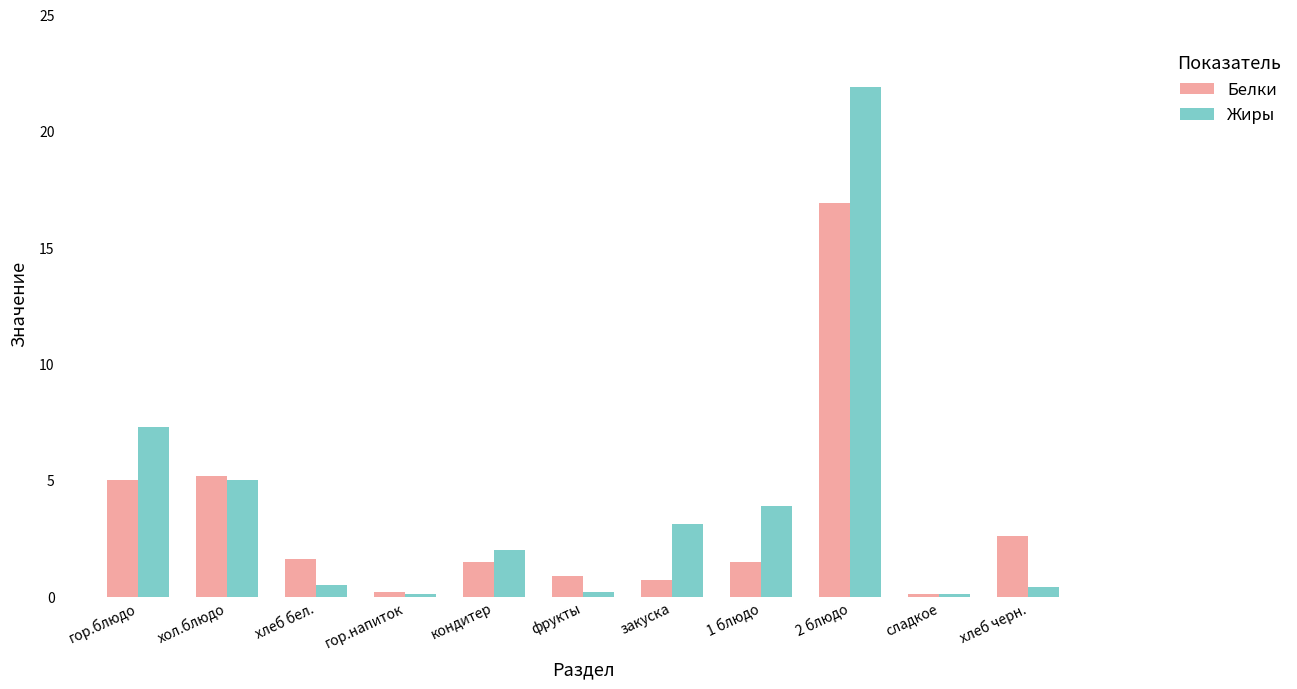

Rank the series by their average value, from lowest to highest.

Белки, Жиры